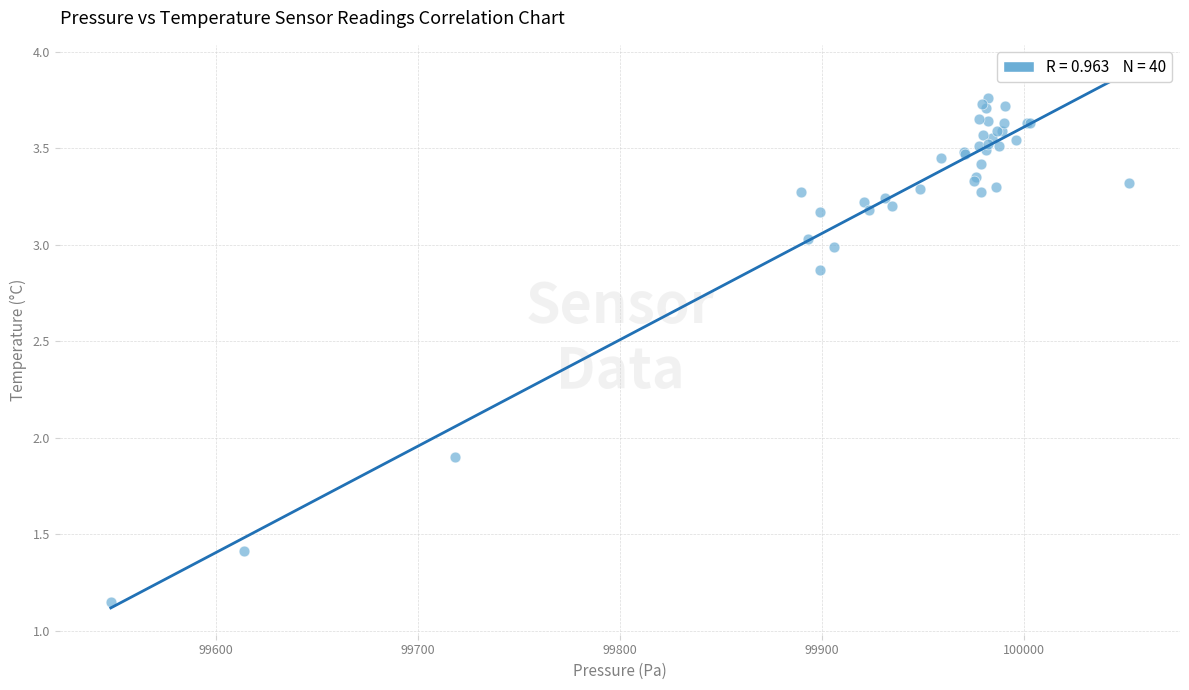

What Y value in the scatter plot is closest to 2?

1.9